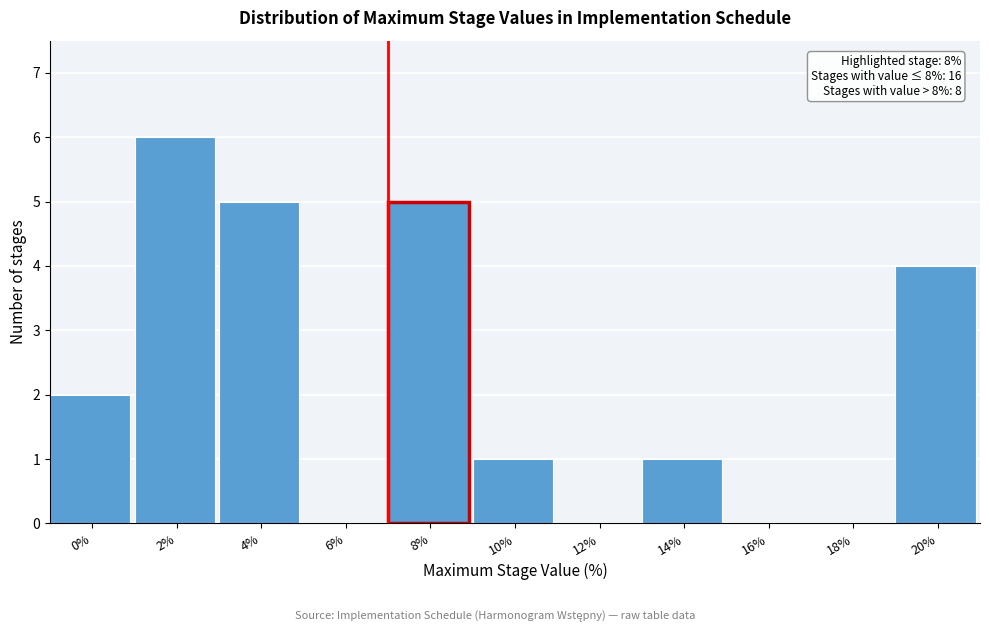

Reading left to right, list all the values displayed in this chart.

0%=2	2%=6	4%=5	6%=0	8%=5	10%=1	12%=0	14%=1	16%=0	18%=0	20%=4